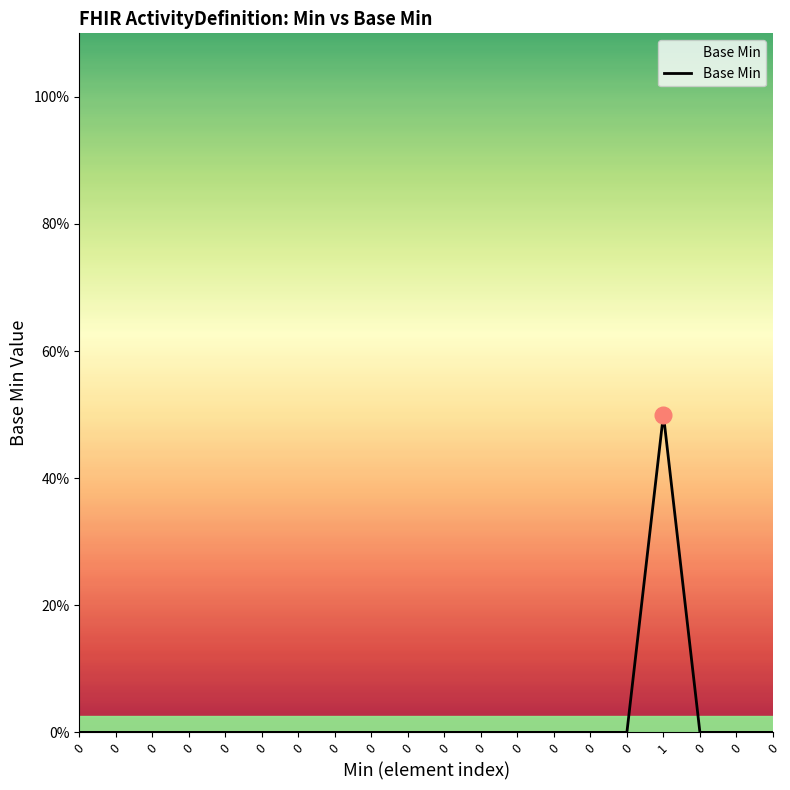

Does the chart display data point markers on the line(s)?

No